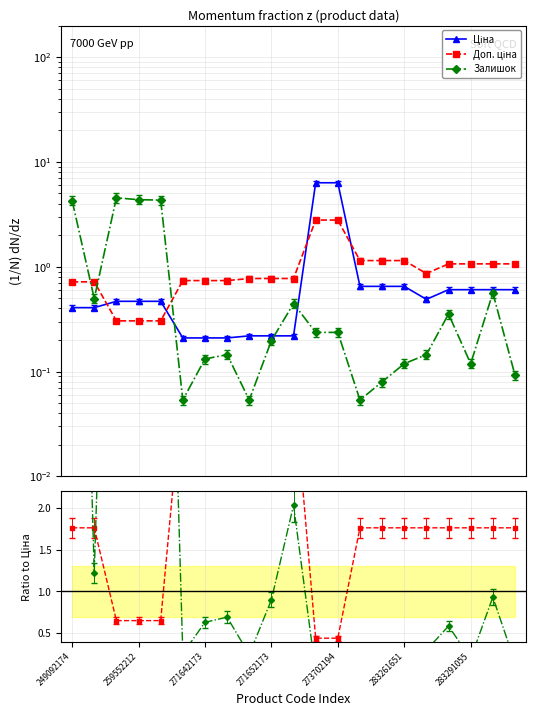

Which series has the largest total across all categories?

Залишок